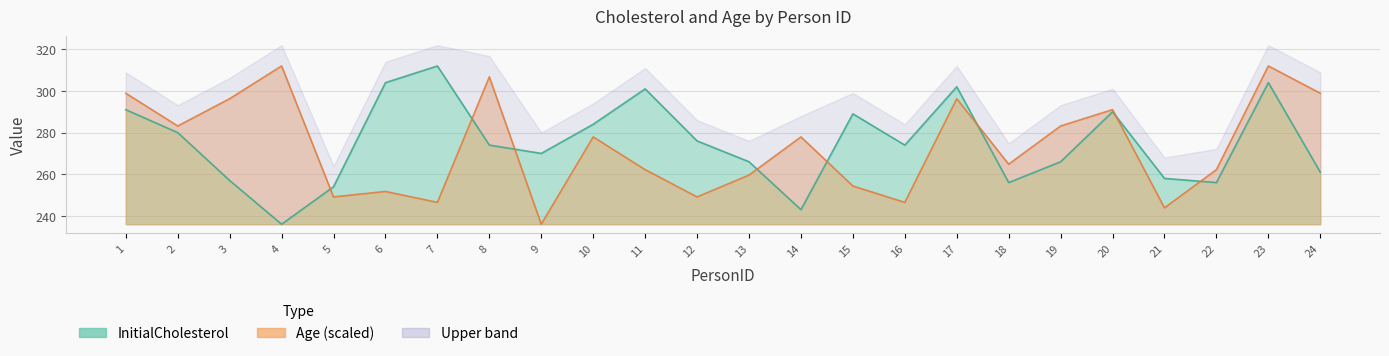

Between 6 and 2, which is larger?

6